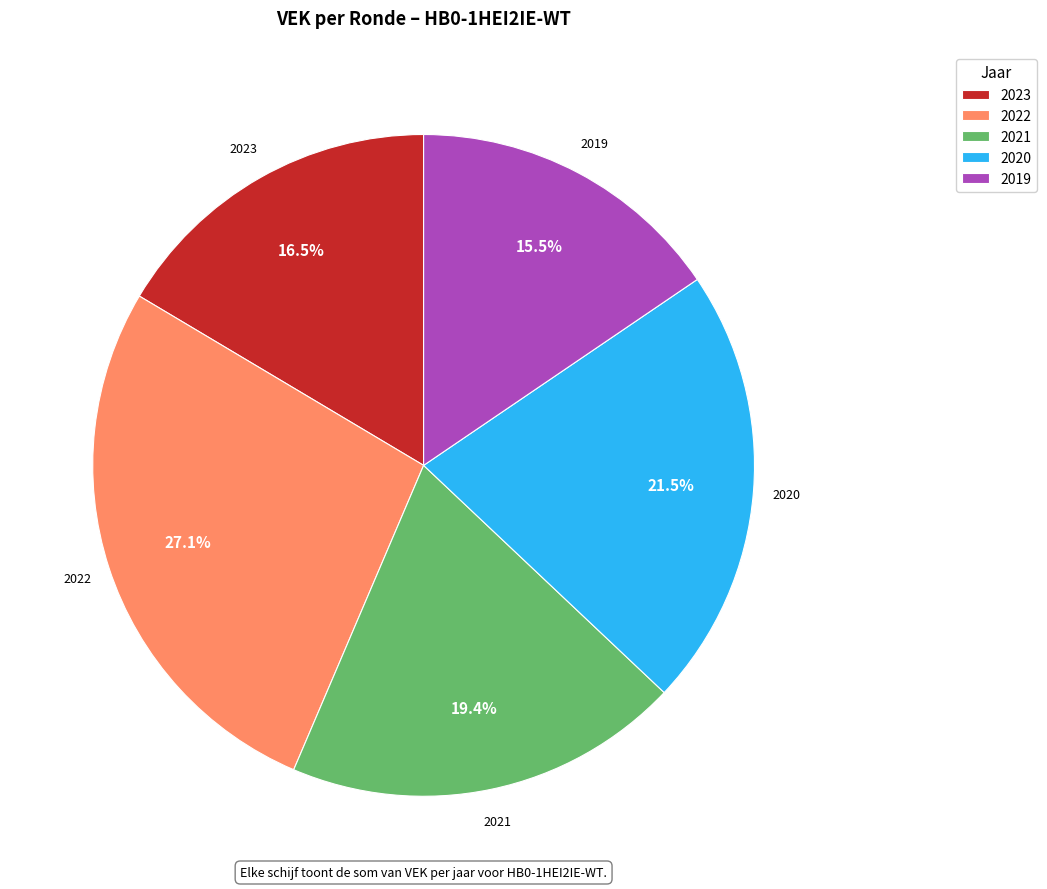

Which category has the smallest portion of the pie?

2019